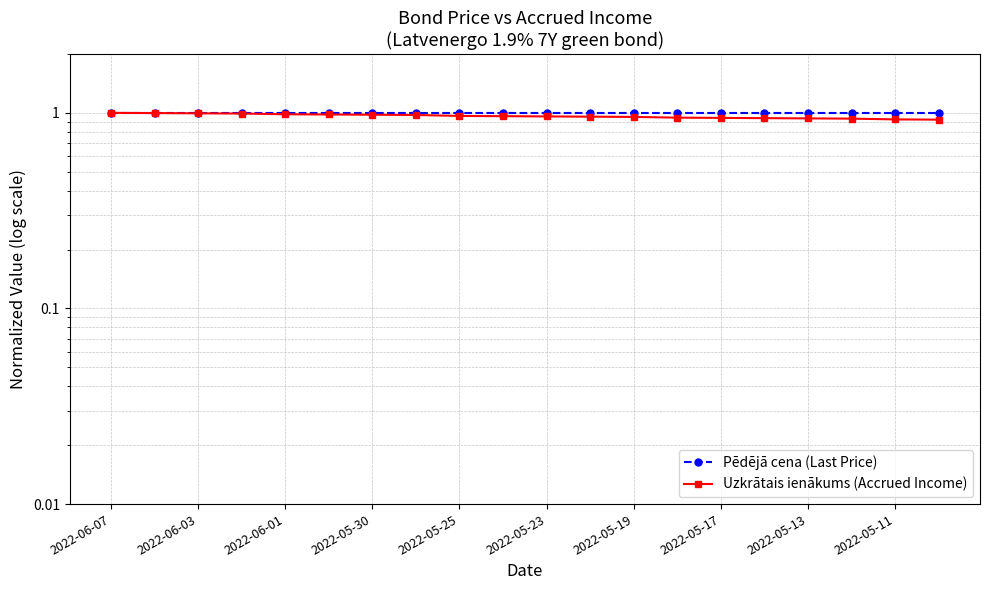

Which series changed the most between 14 and 19?

Uzkrātais ienākums (Accrued Income)